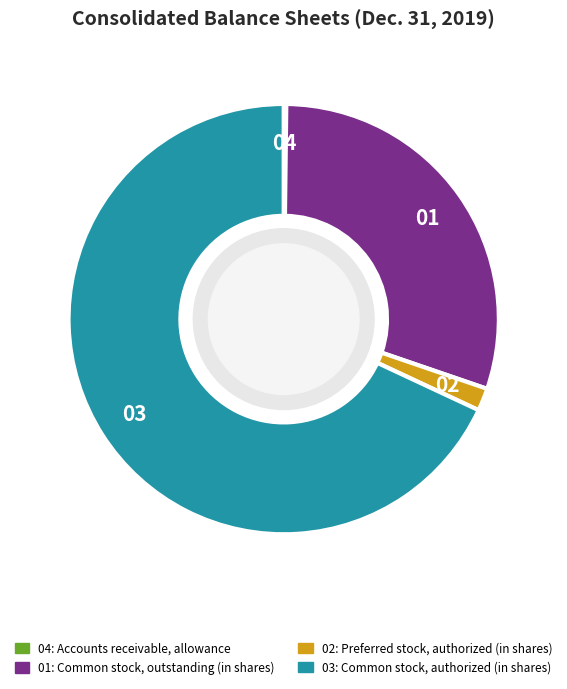

Is there a majority slice in this chart?

Yes